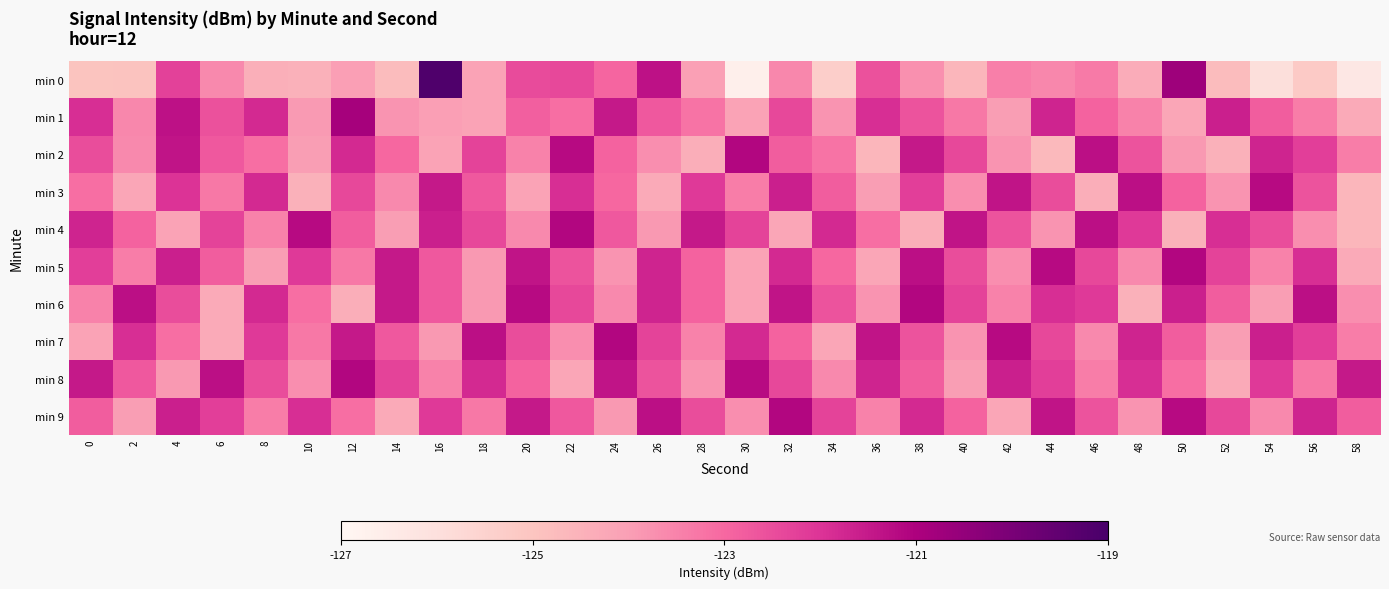

What is the total value across all series at 30?

-1232.4